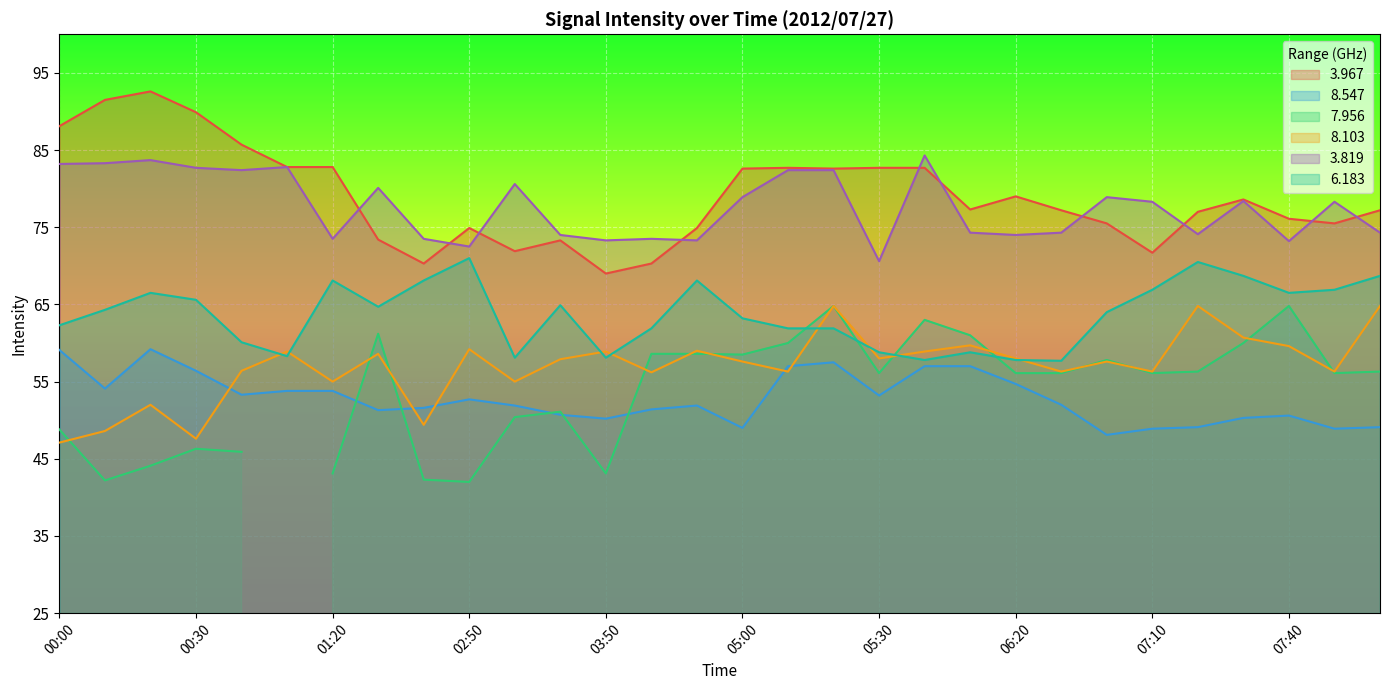

Is the value of   6.183 at 03:00 greater than the value of   8.547 at 07:40?

Yes